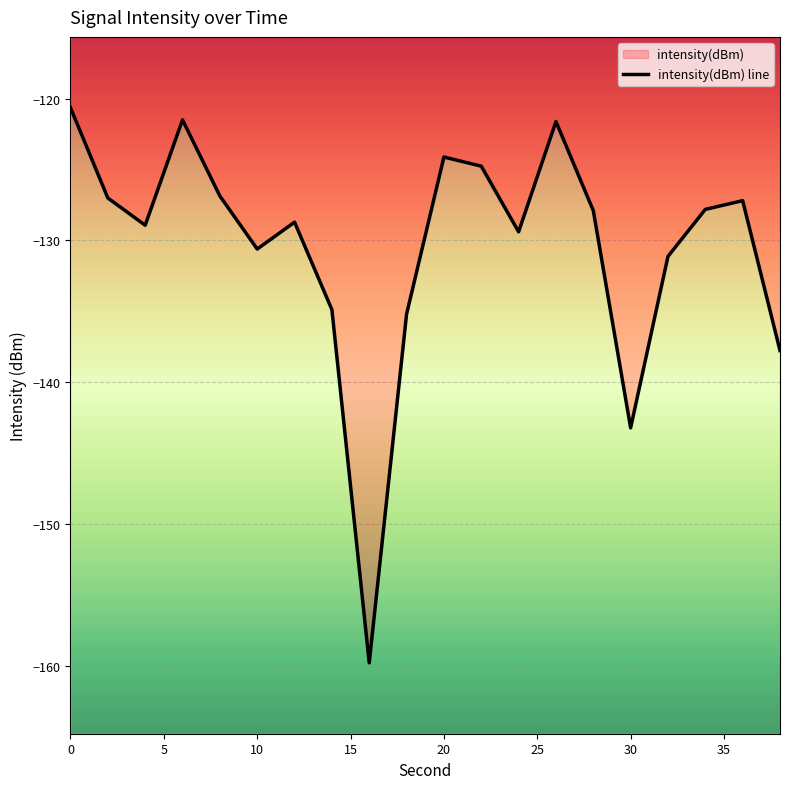

Is it true that the value at 9 is -215.8?

False